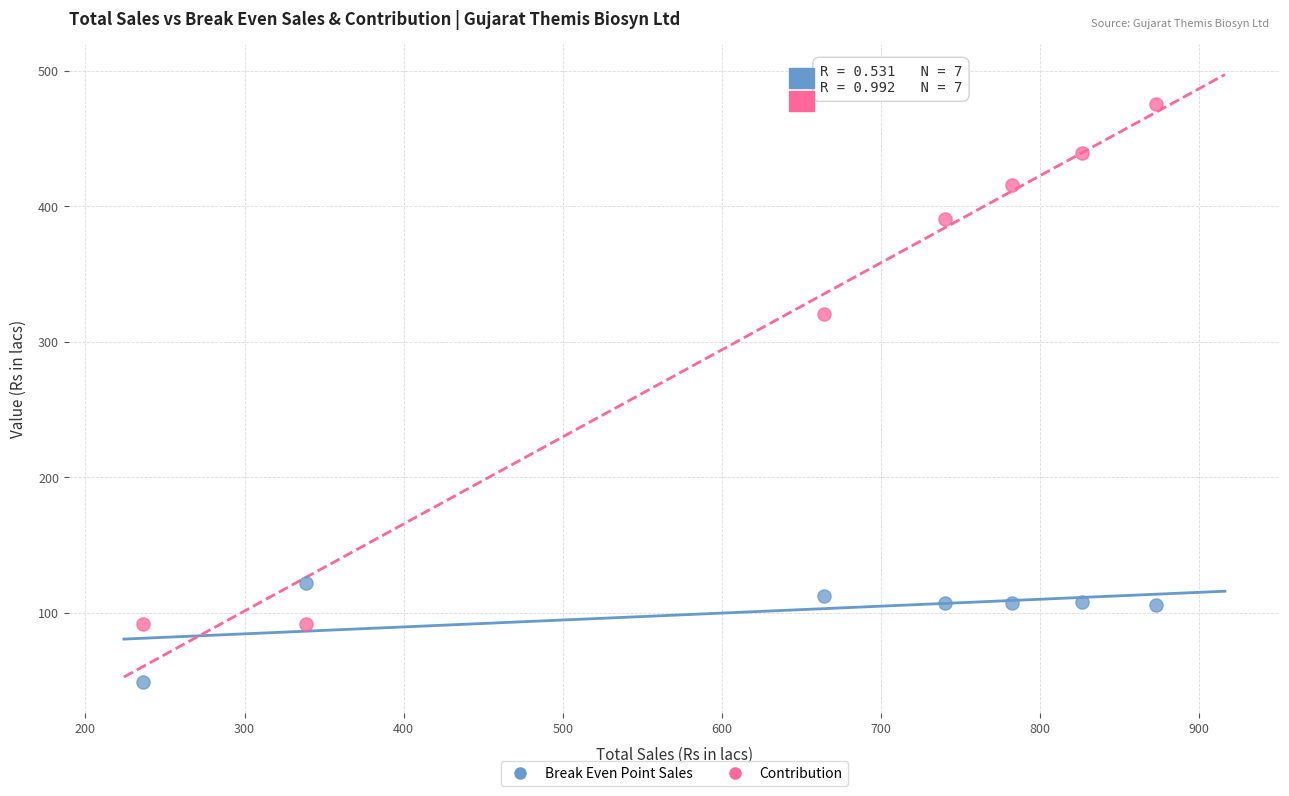

What are all the series names shown in the legend?

Break Even Point Sales, Contribution